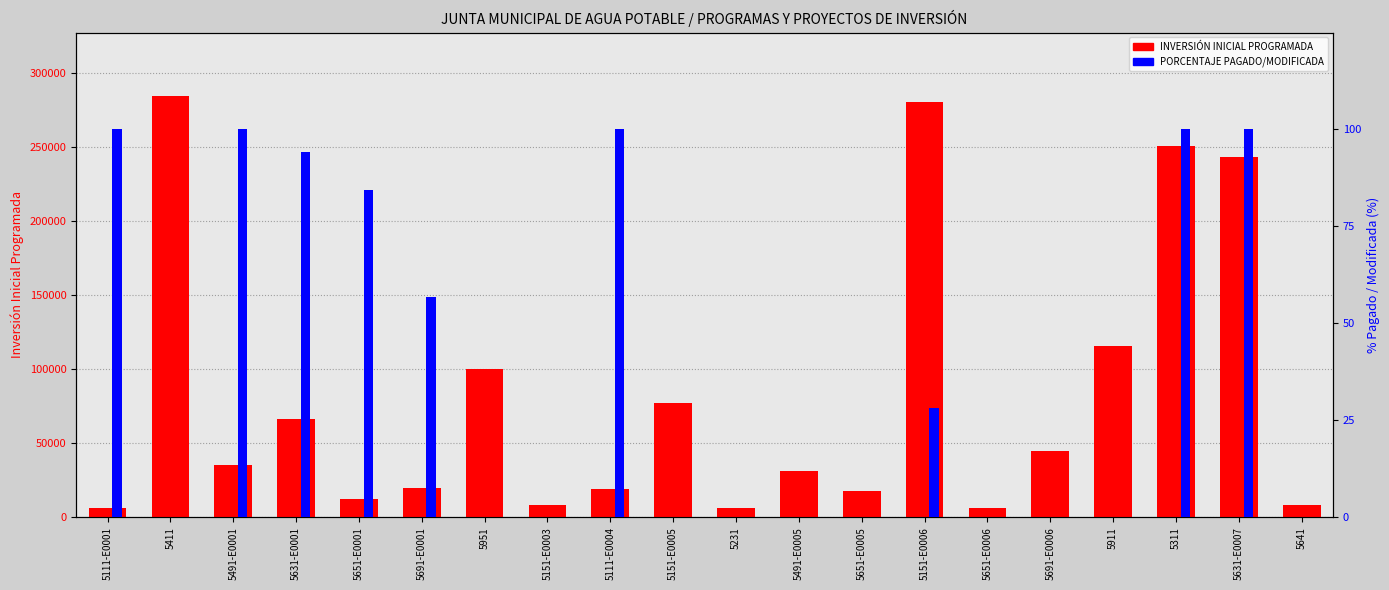

How many series are shown in this chart?

2